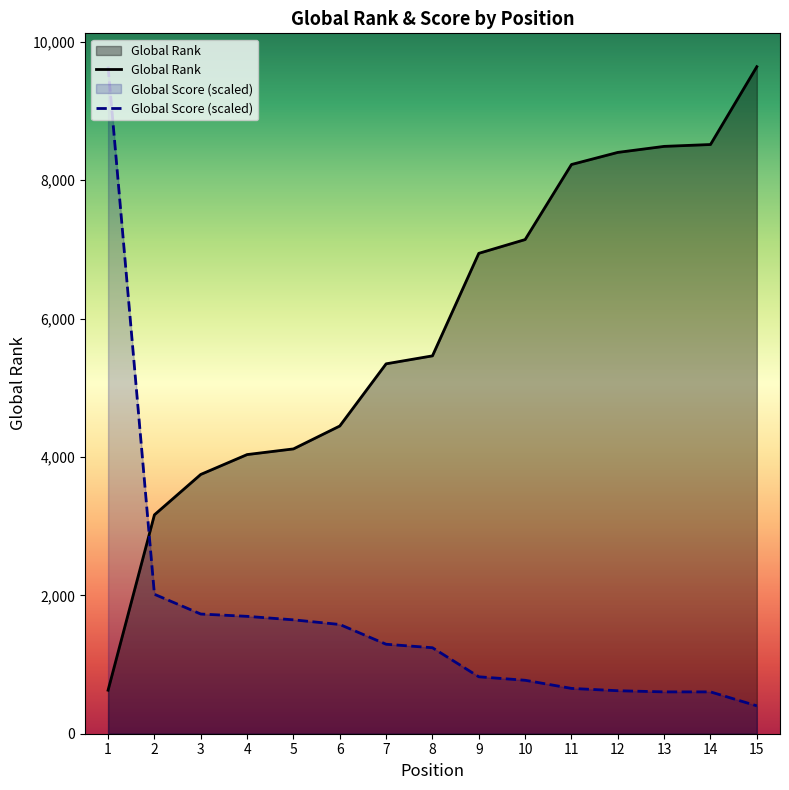

How many distinct data groups are displayed?

2